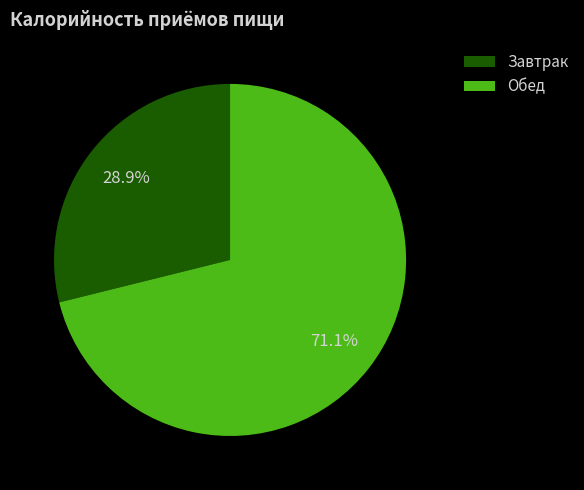

To the nearest percent, what is the average slice percentage?

50%